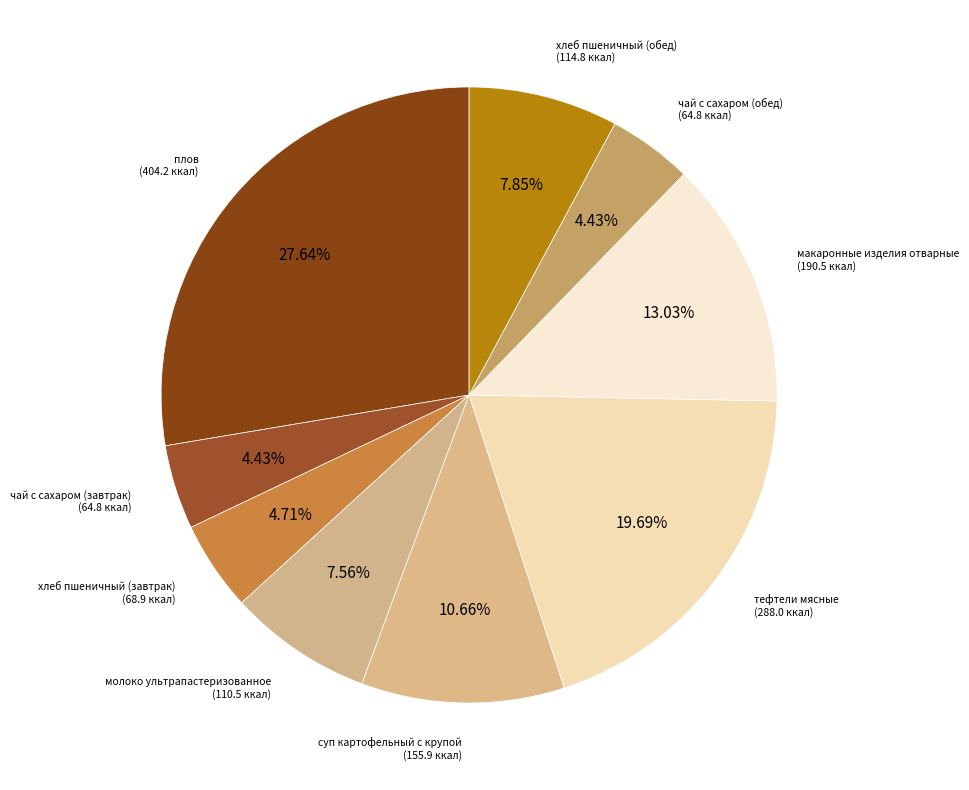

To the nearest percent, what is the combined percentage of плов and хлеб пшеничный (завтрак)?

32%